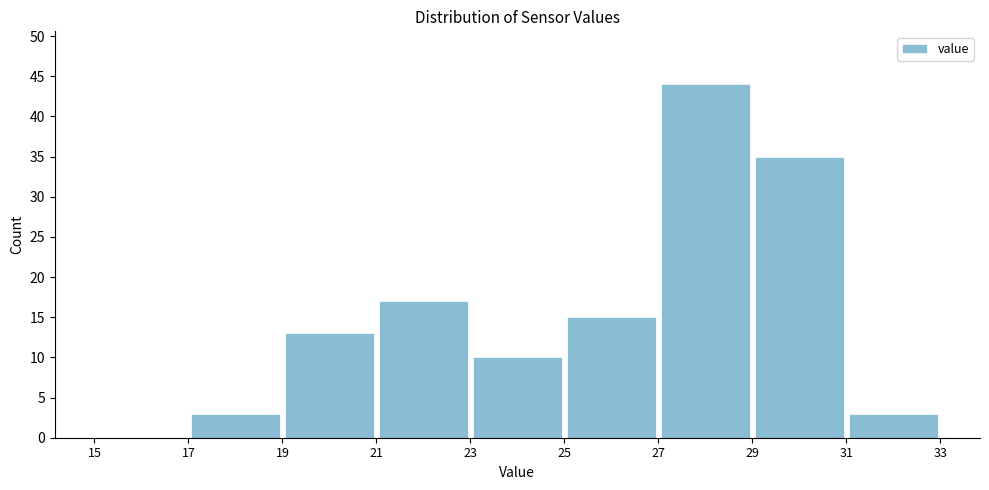

Reading left to right, transcribe this chart: for each bar, give the range it covers on the x-axis and its height. The values are not printed on the chart, so give them approximately, as read against the axis.

15 to 17: 0
17 to 19: 3
19 to 21: 13
21 to 23: 17
23 to 25: 10
25 to 27: 15
27 to 29: 44
29 to 31: 35
31 to 33: 3